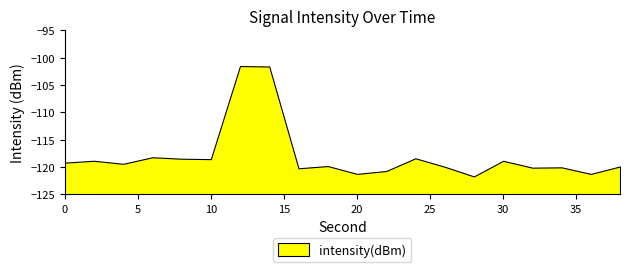

True or false: the data shows -157.9 at 20.

False